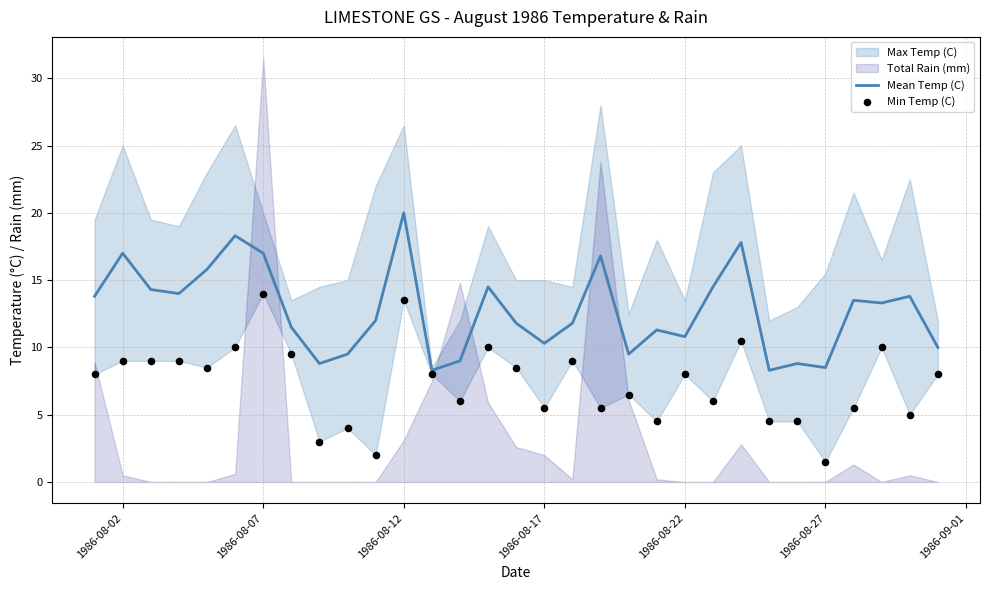

What is the maximum value for Mean Temp (C)?

20.0